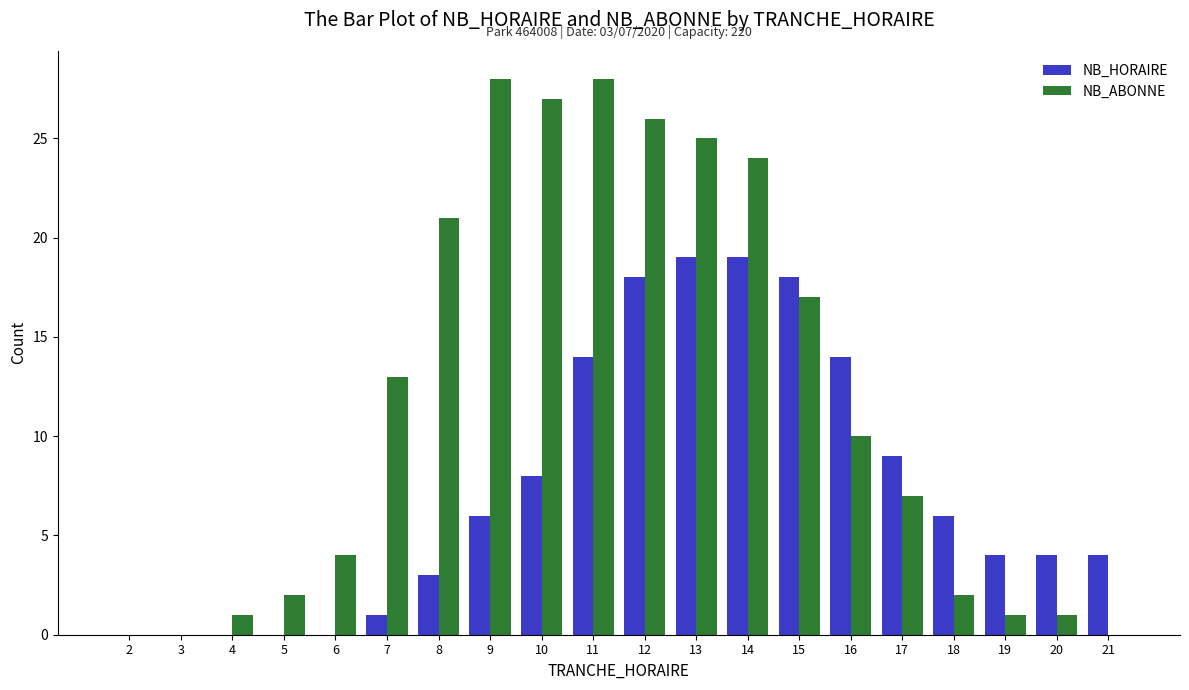

What is the difference between the NB_ABONNE values at 21 and 7?

13